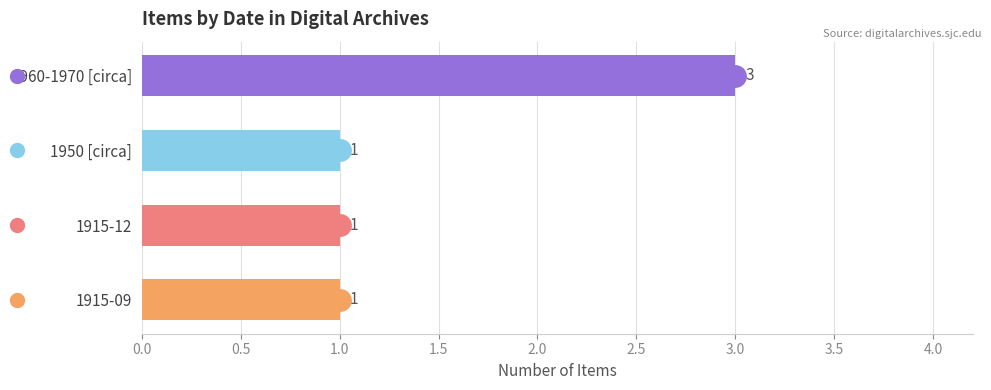

What is the change in value from 1950 [circa] to 1960-1970 [circa]?

+2